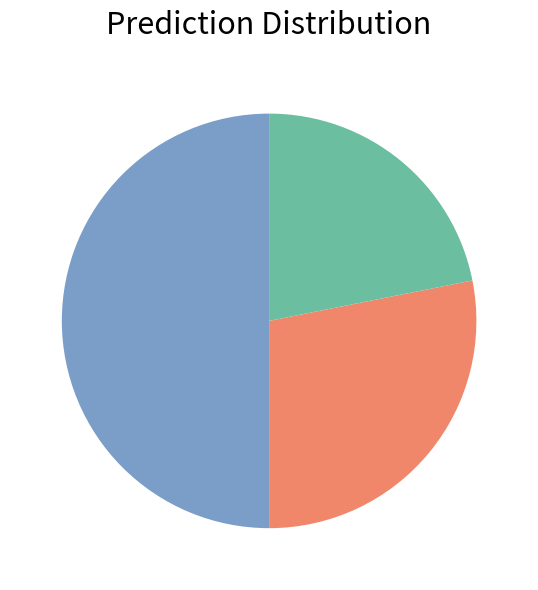

How many slices are in this pie chart?

3